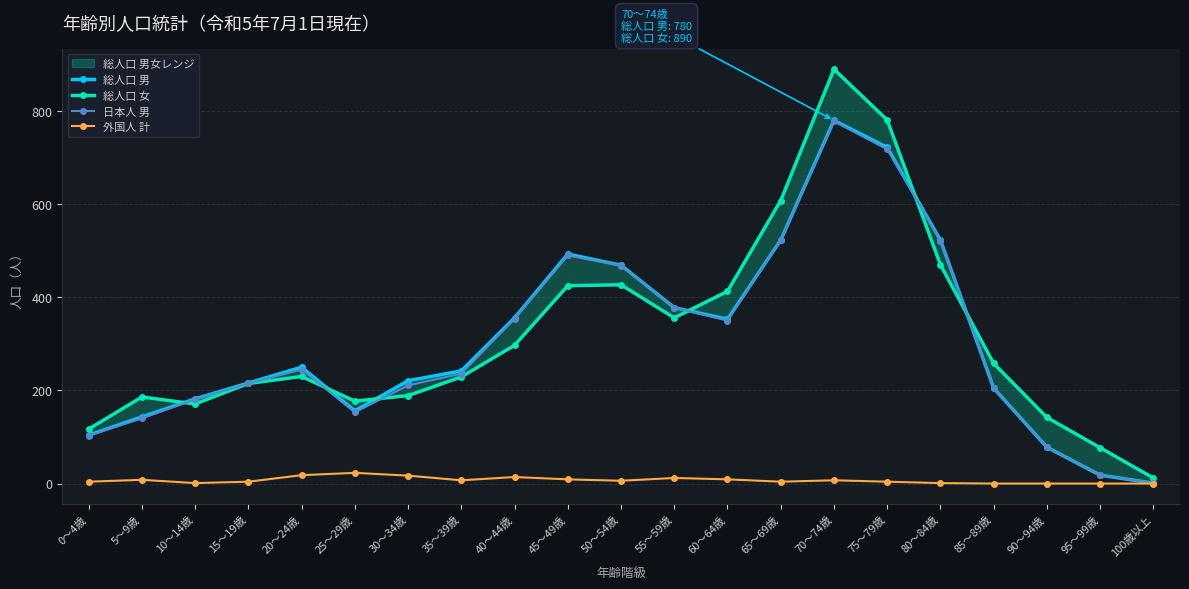

The 外国人 計 series shows 11 at 35～39歳. True or false?

False